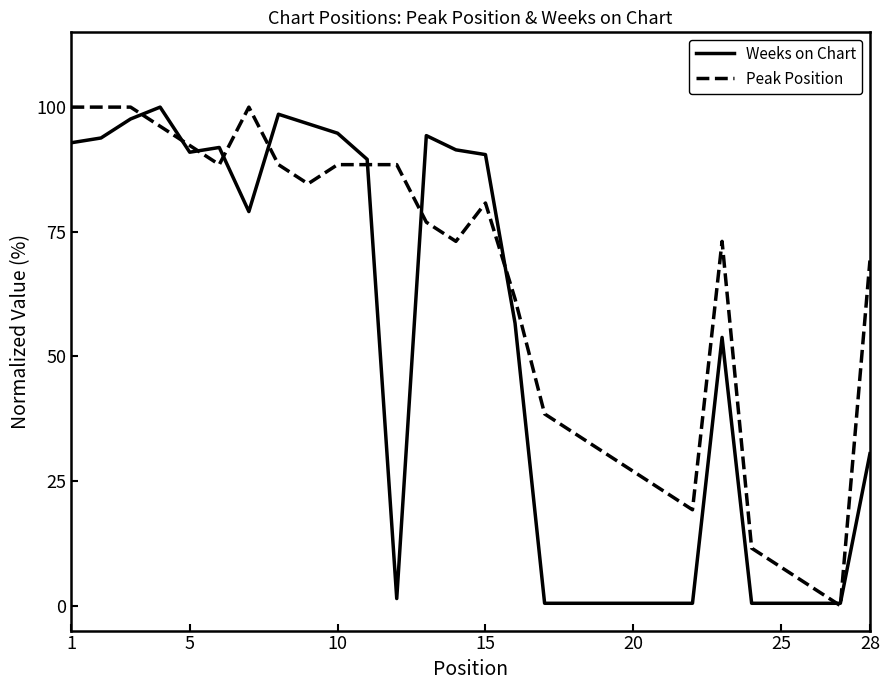

List the series in order of their overall mean, highest first.

Peak Position, Weeks on Chart